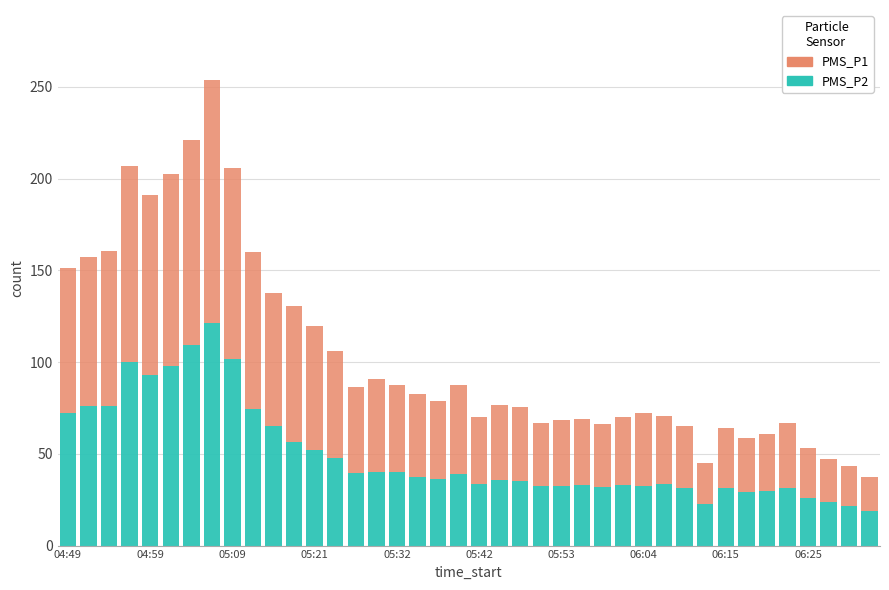

What is the maximum value for PMS_P2?

121.5